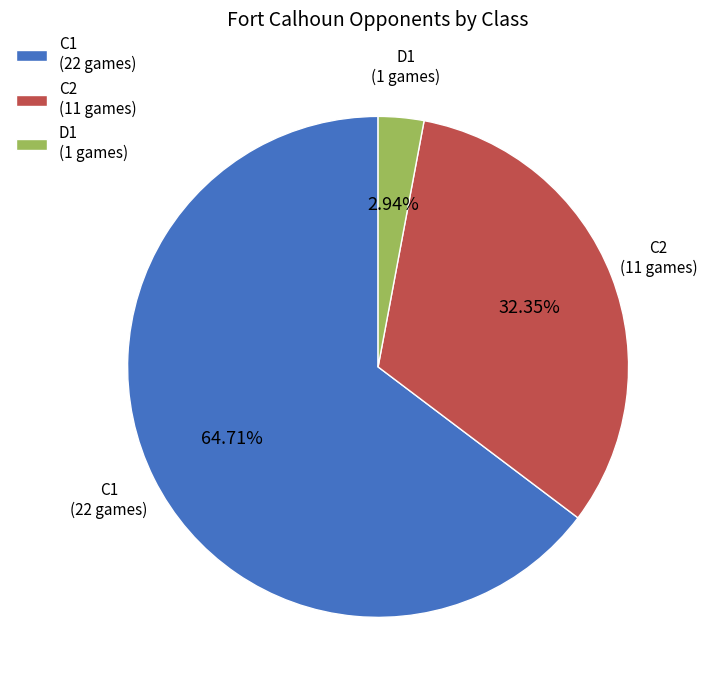

To the nearest percent, what portion does C1 represent?

65%